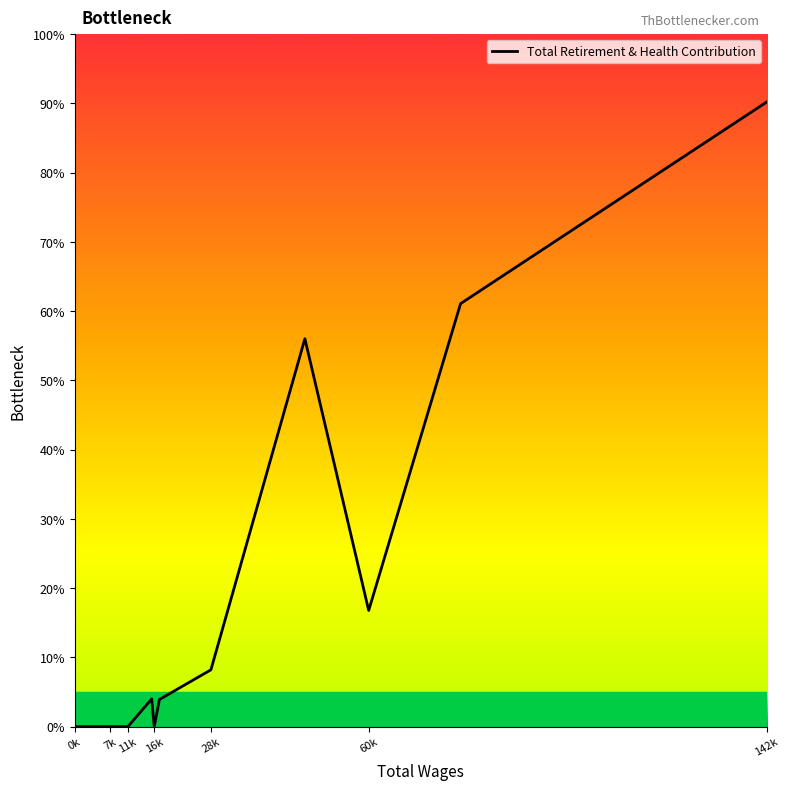

Count the number of categories in the chart.

13